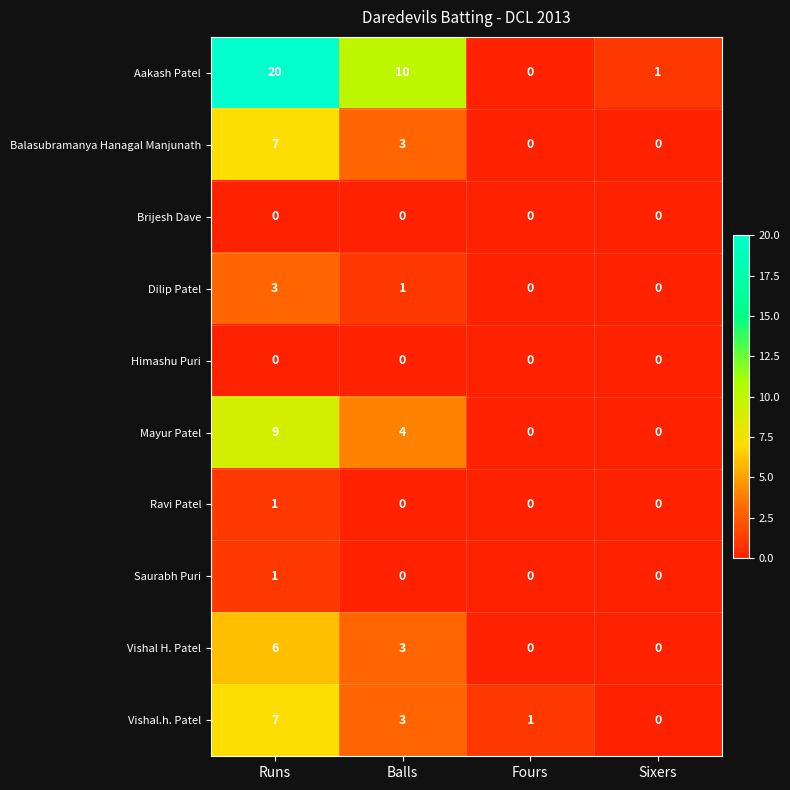

At which category does the chart reach its peak across all series?

Runs